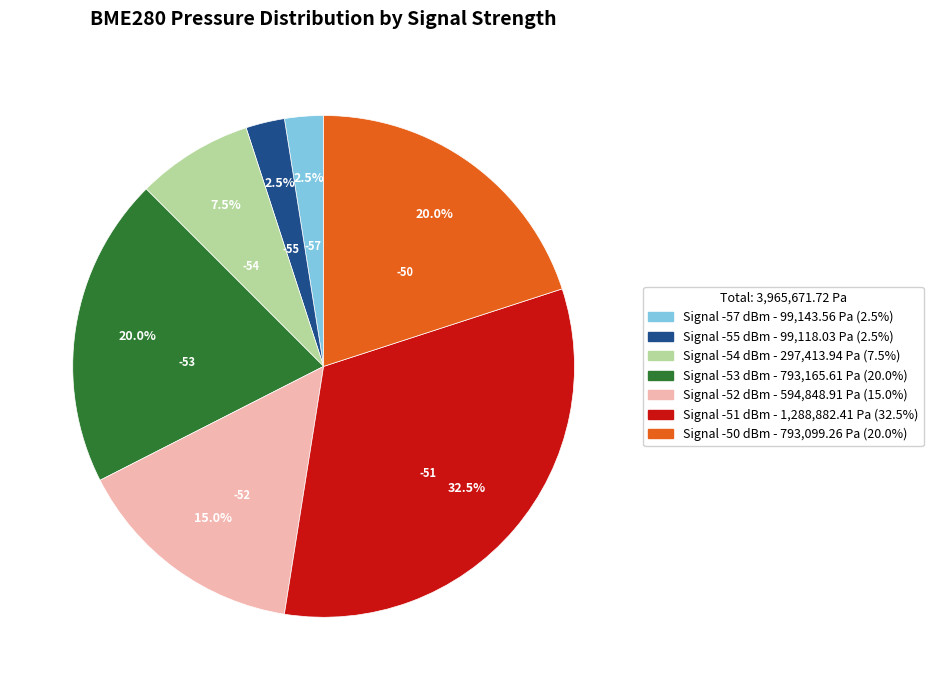

Is there any slice that represents more than half of the pie?

No